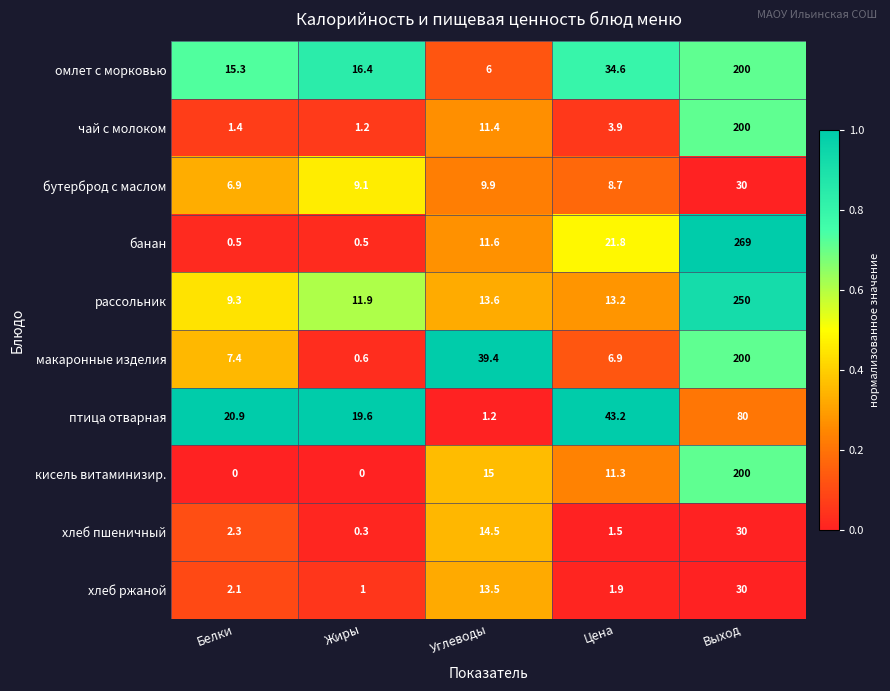

Which category has the highest value in the омлет с морковью series?

Выход